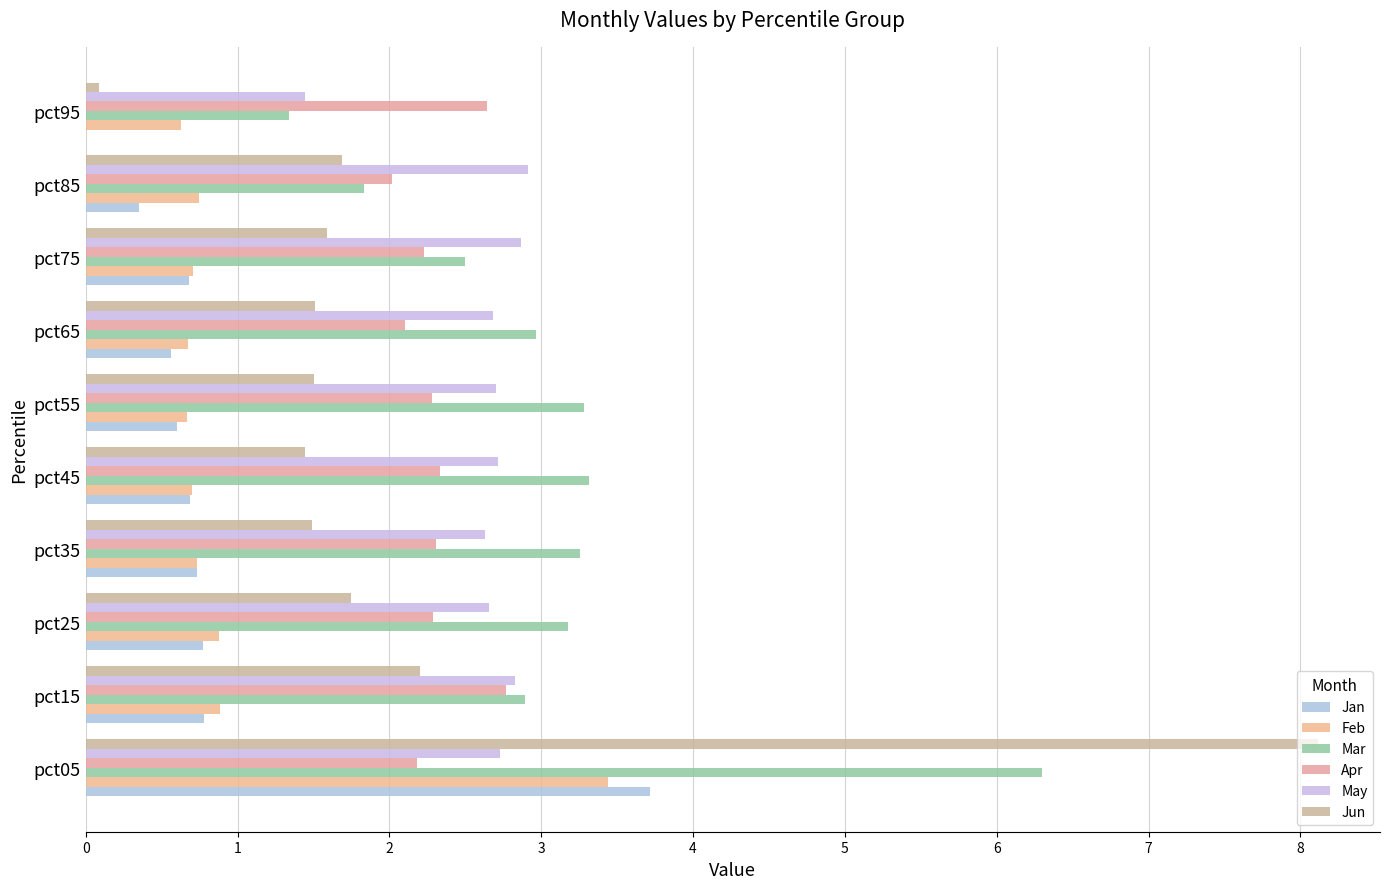

What are all the series names shown in the legend?

Jan, Feb, Mar, Apr, May, Jun